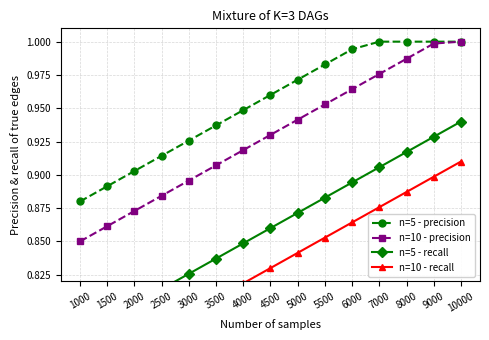

What are all the series names shown in the legend?

n=5 - precision, n=10 - precision, n=5 - recall, n=10 - recall